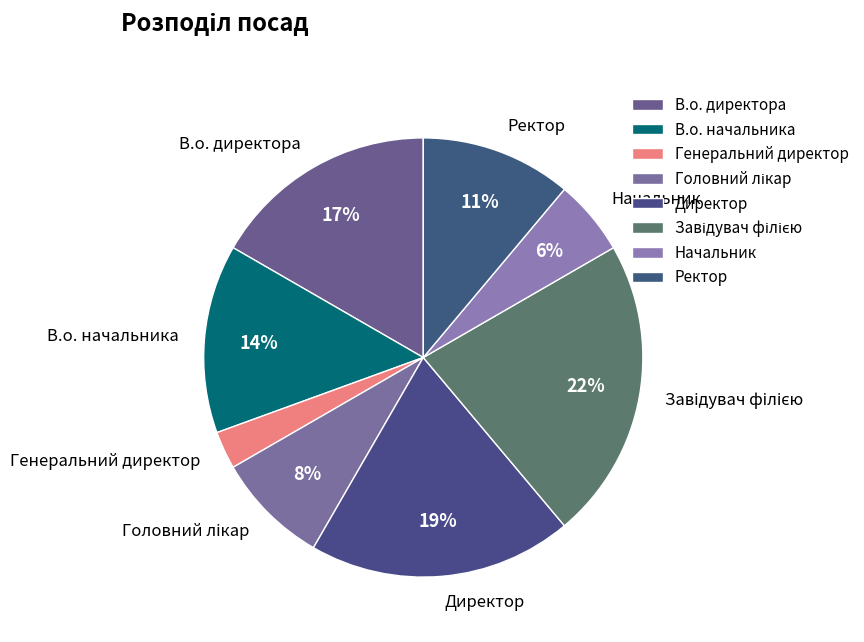

To the nearest percent, what percentage of the pie is Директор?

19%